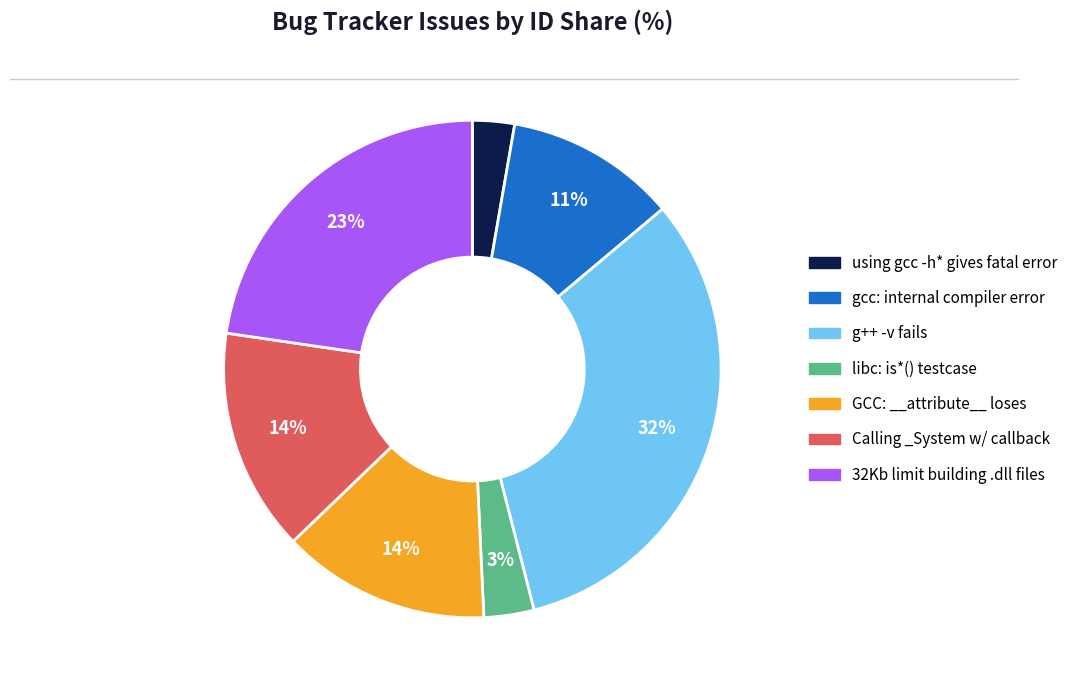

To the nearest percent, what portion does gcc: internal compiler error represent?

11%